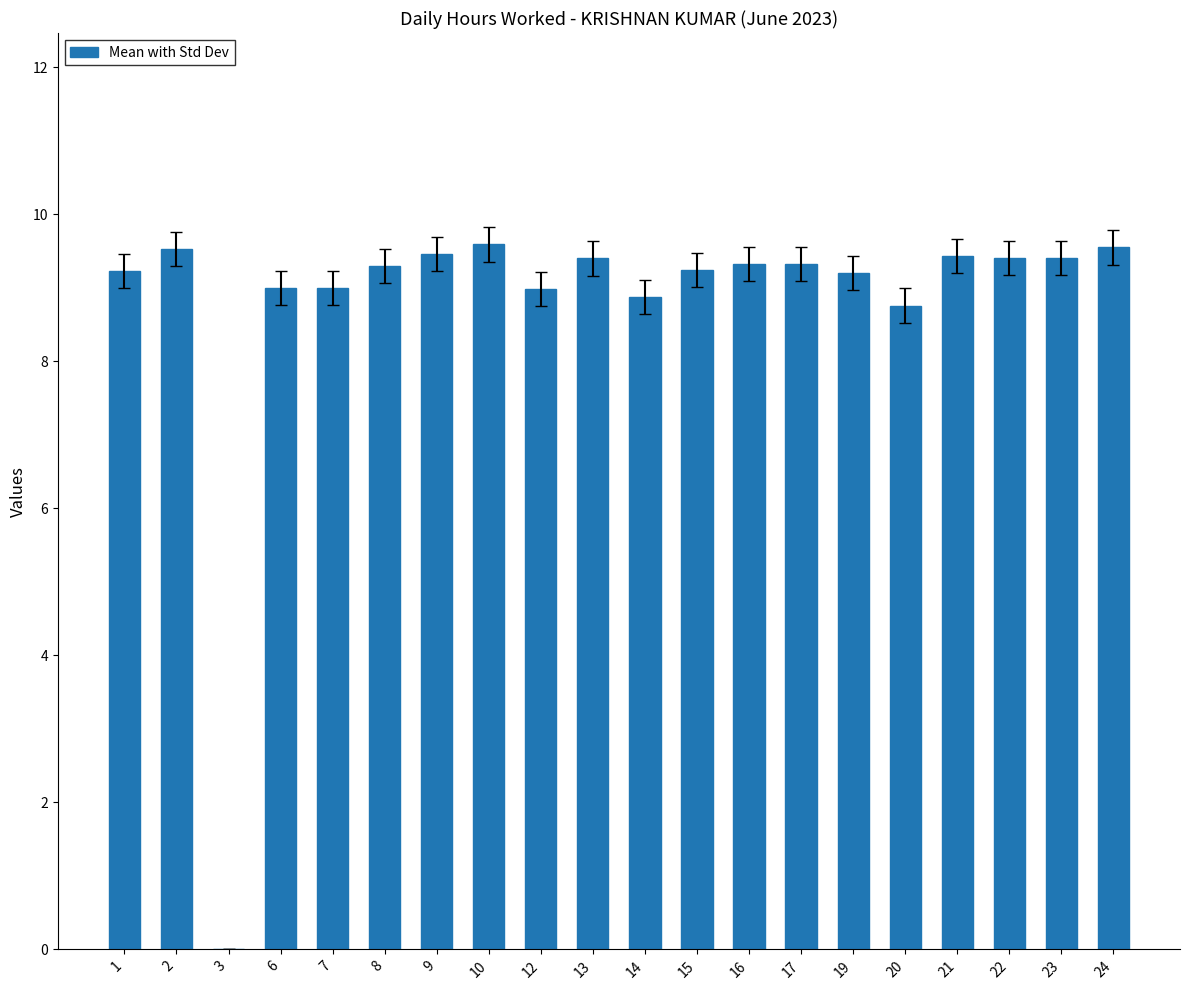

What is the sum of all values?

176.0